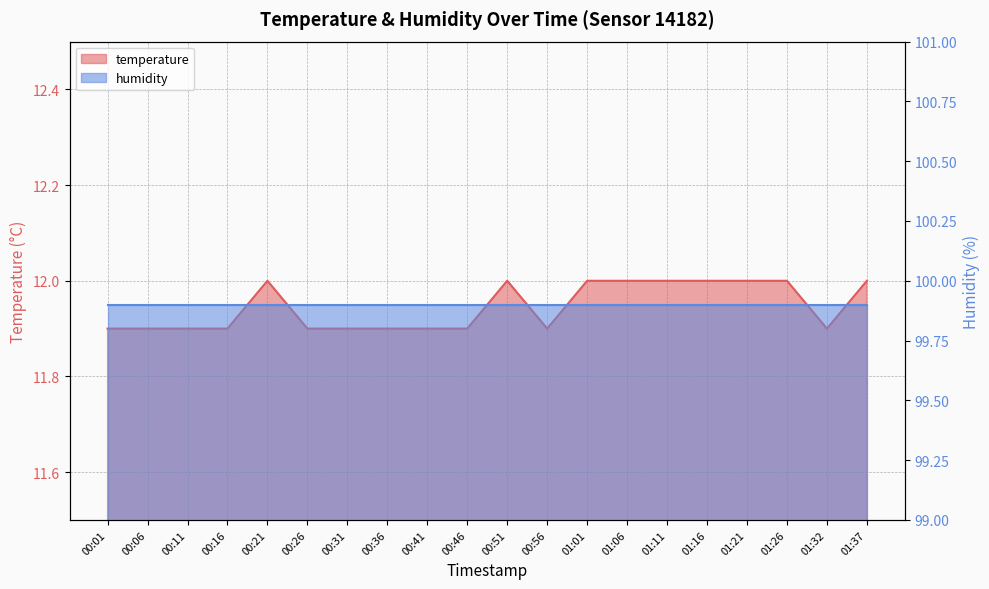

Reading left to right, what are all the values shown in this chart?

00:01=11.9	00:06=11.9	00:11=11.9	00:16=11.9	00:21=12.0	00:26=11.9	00:31=11.9	00:36=11.9	00:41=11.9	00:46=11.9	00:51=12.0	00:56=11.9	01:01=12.0	01:06=12.0	01:11=12.0	01:16=12.0	01:21=12.0	01:26=12.0	01:32=11.9	01:37=12.0